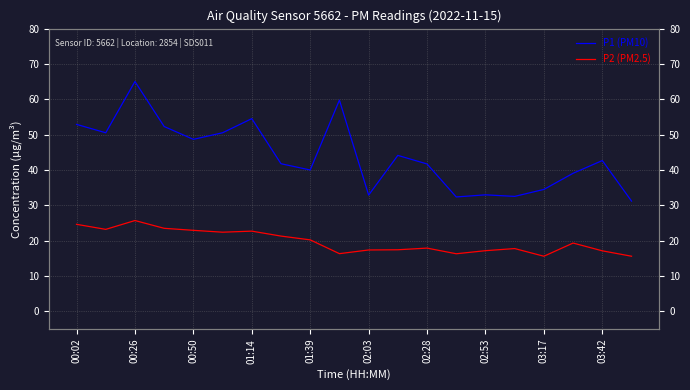

Which has a higher value, 00:50 or 19?

00:50